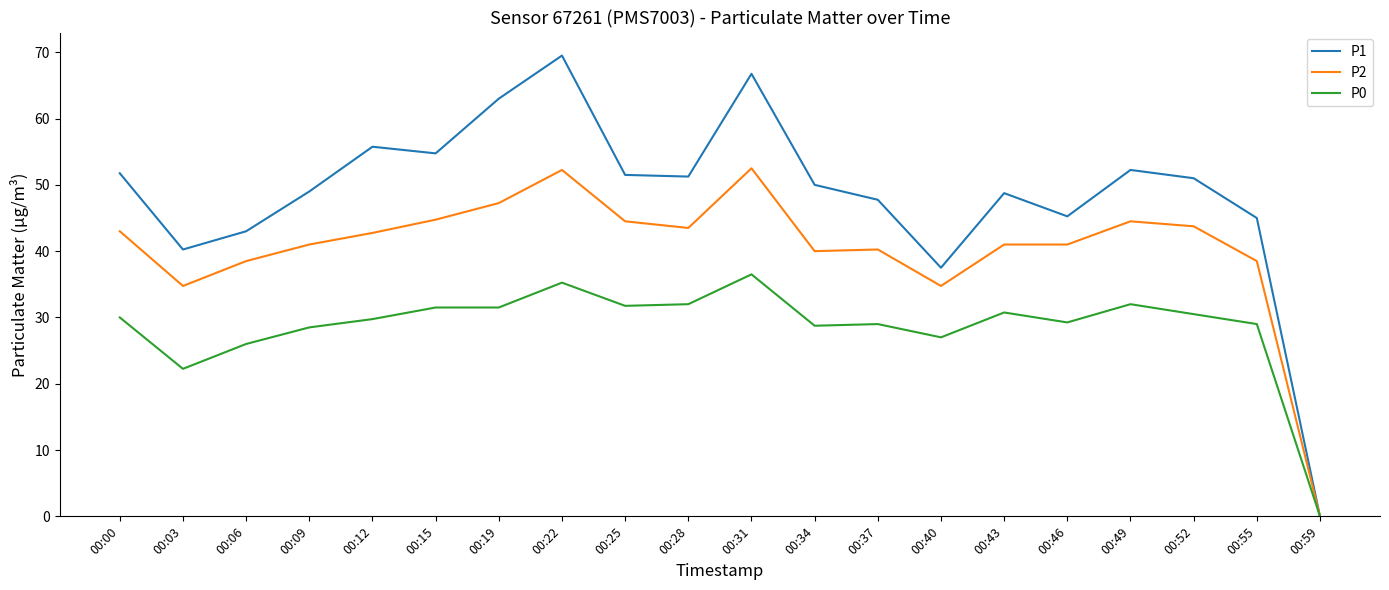

Which series has the largest range (max minus min)?

P1